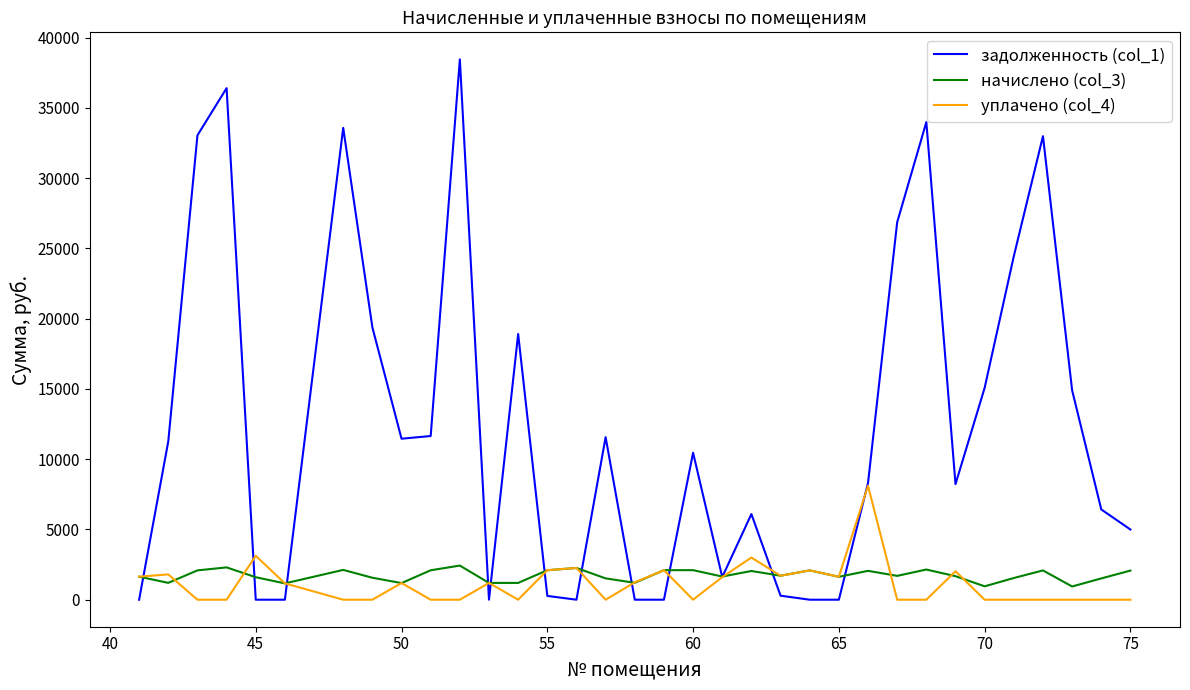

Does the chart display data point markers on the line(s)?

No